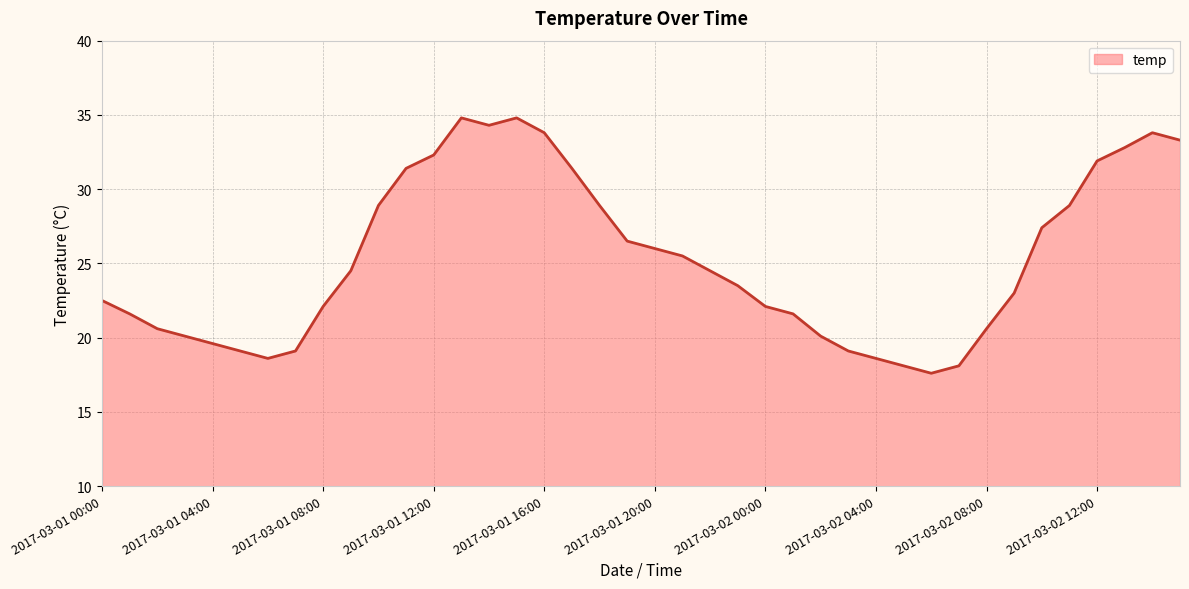

What is the smallest value displayed?

17.6